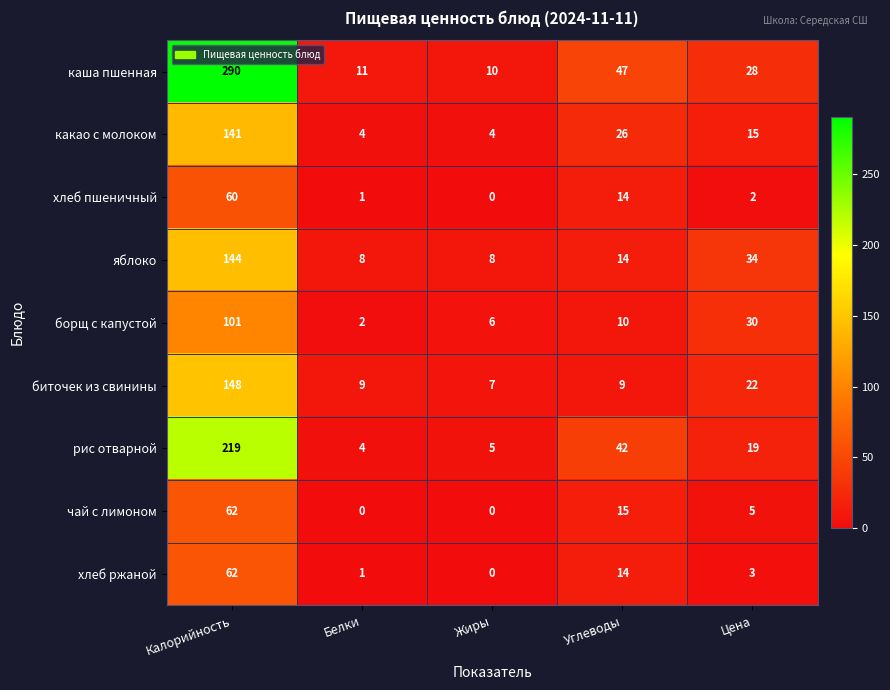

What is the difference between the highest and lowest values at Калорийность?

230